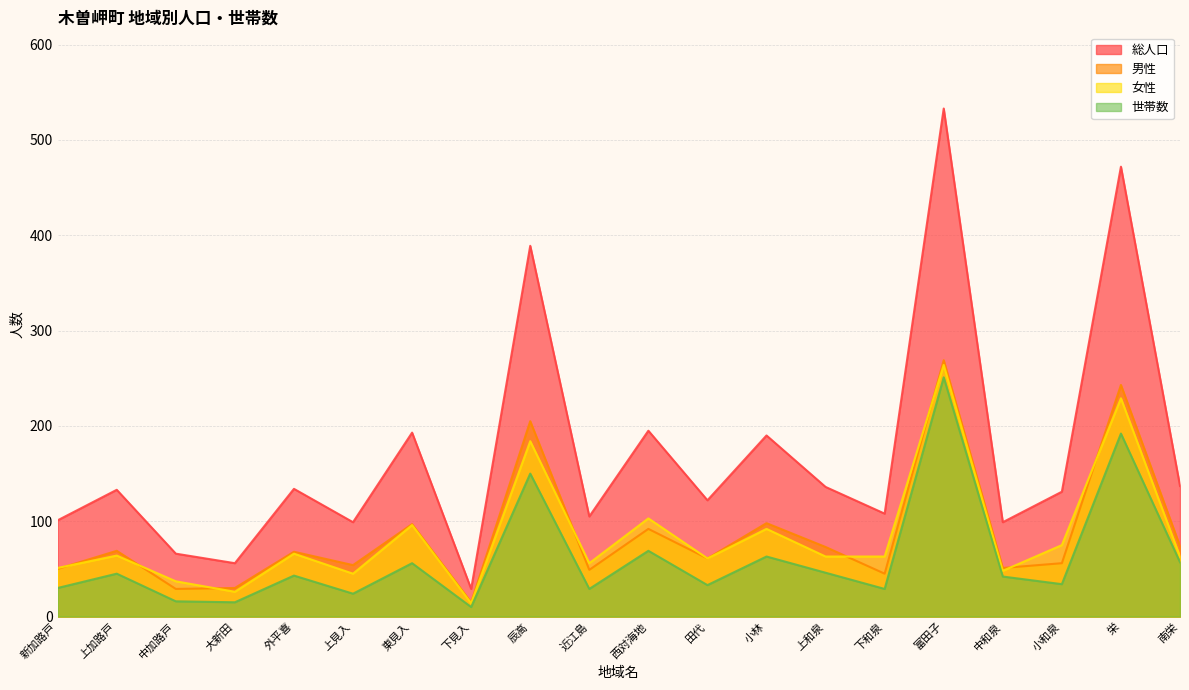

Is it true that 女性 equals 16 at 中加路戸?

False